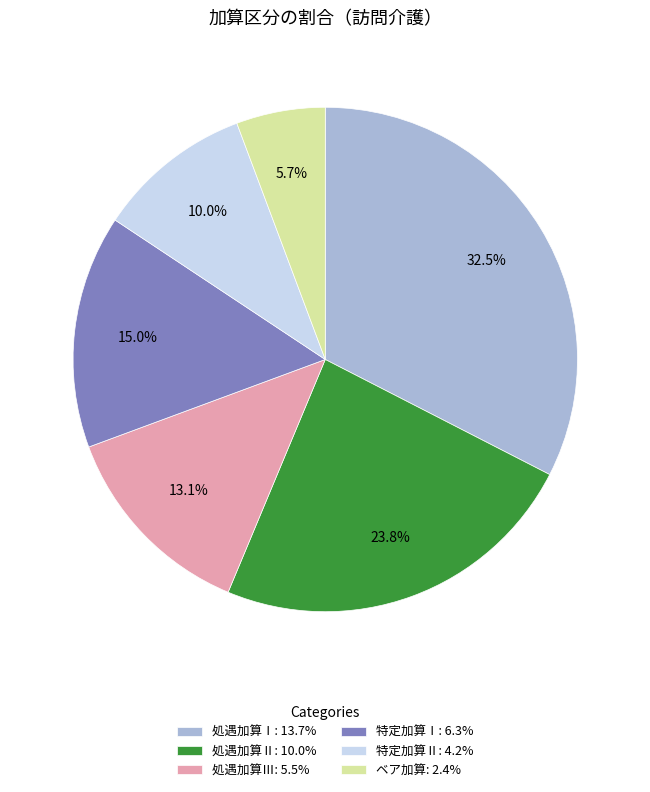

How many slices are in this pie chart?

6